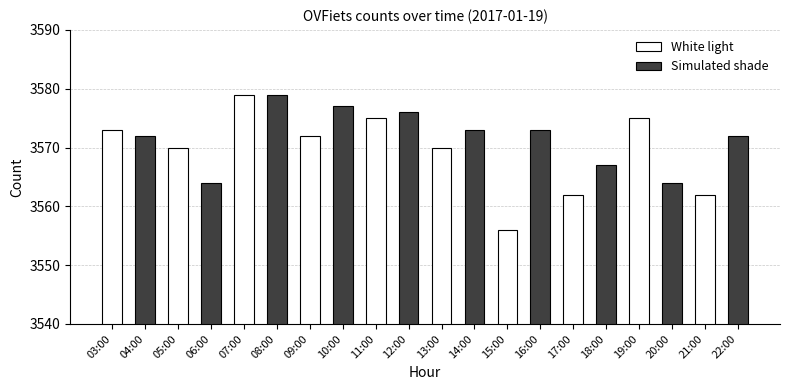

At which label does the data first exceed 3572?

03:00